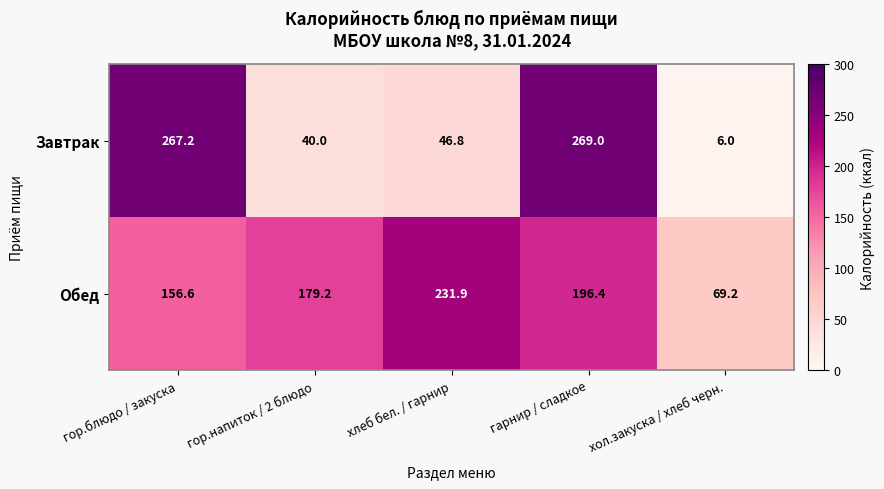

At which category is the sum across all series the highest?

гарнир / сладкое